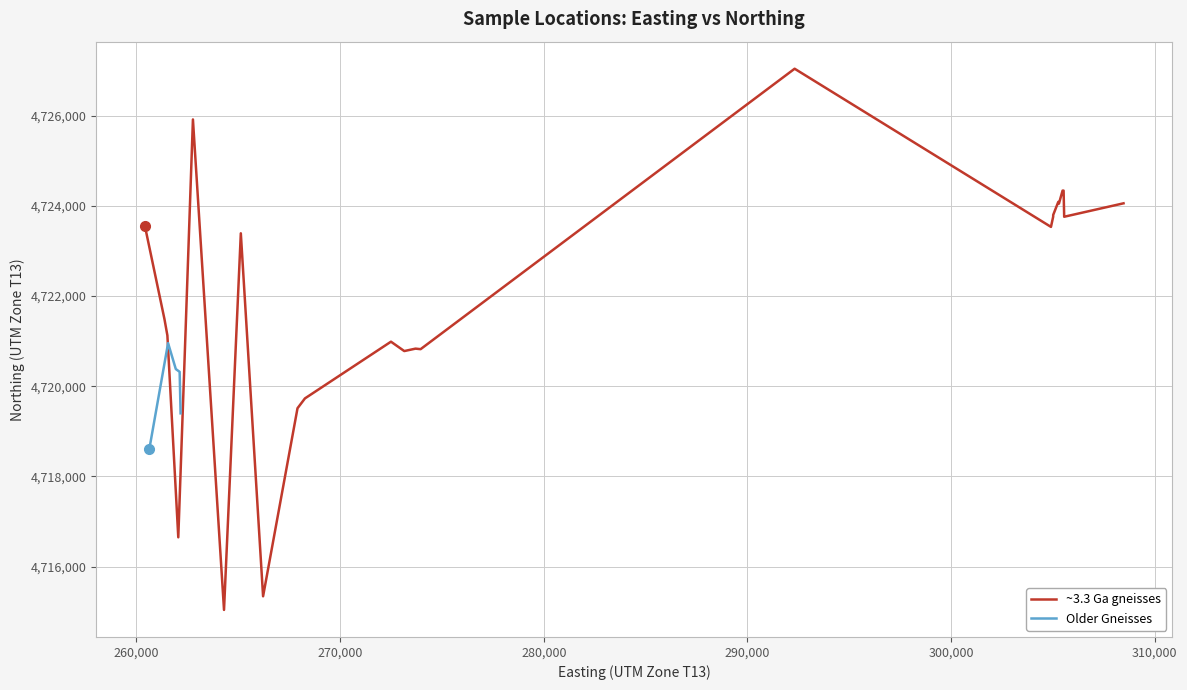

Does the chart have visible grid lines?

Yes